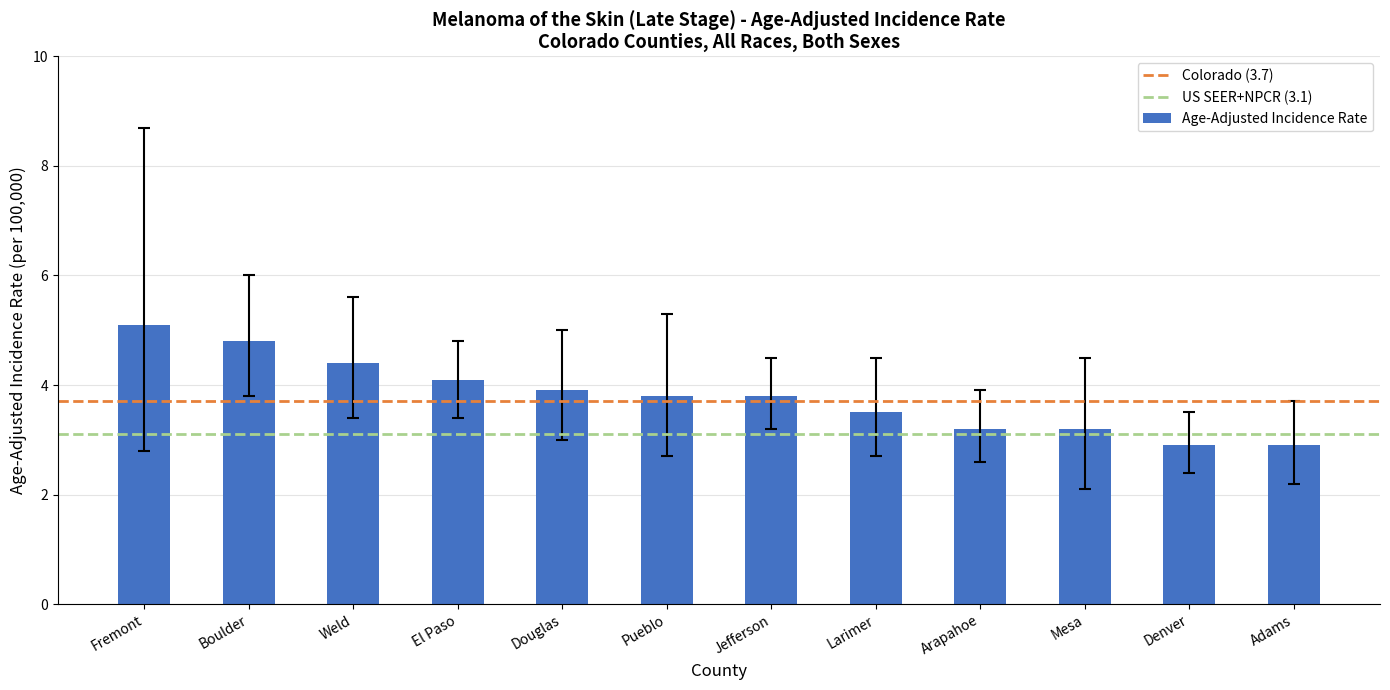

What is the sum of the values at Boulder and Jefferson?

8.6